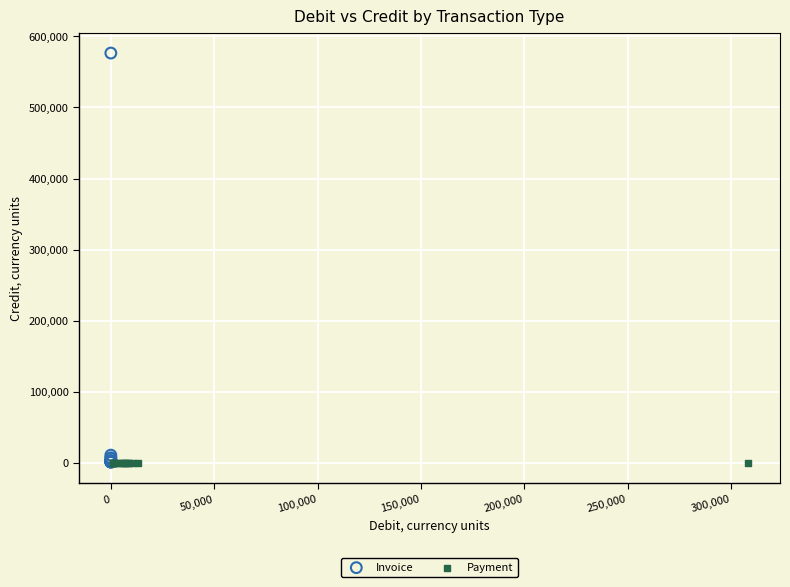

Which series contains the highest Y value?

Invoice